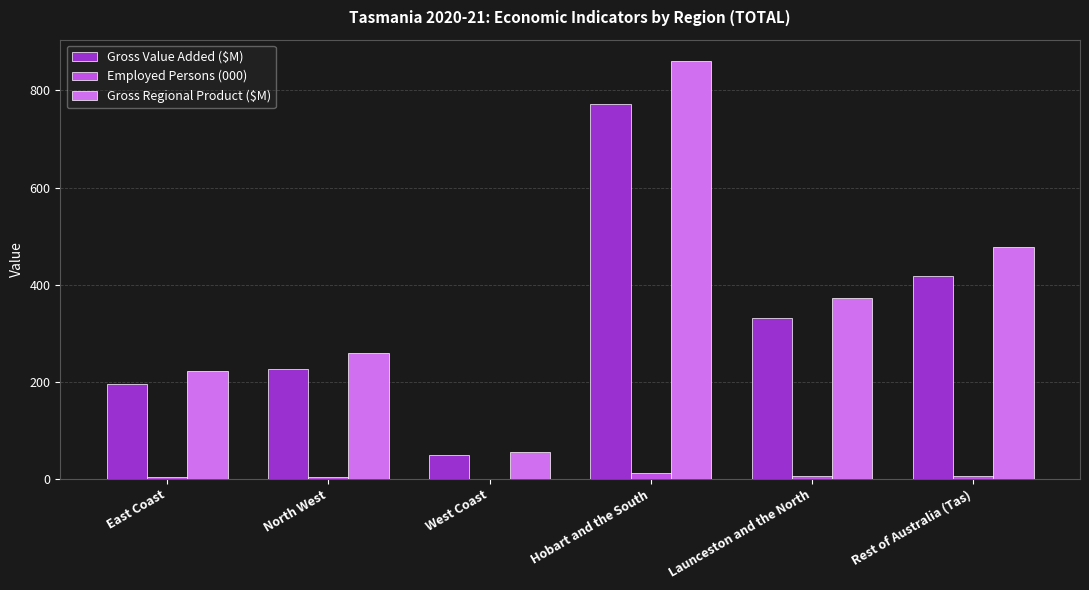

The Employed Persons (000) series shows 12.4 at Hobart and the South. True or false?

True